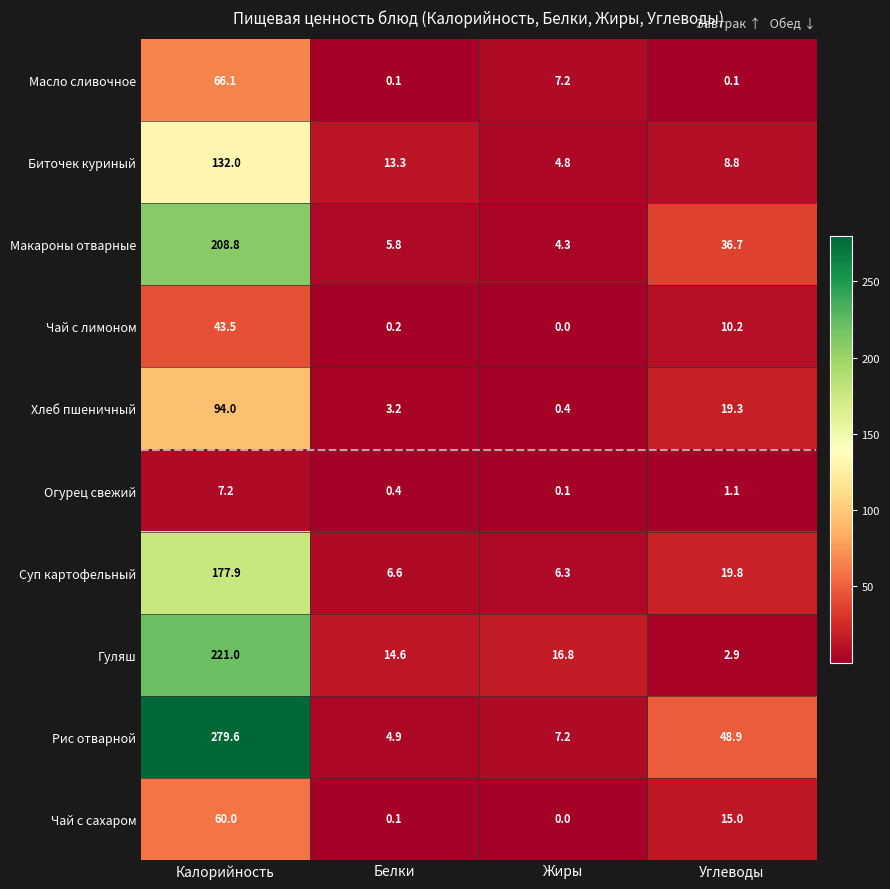

What is the average value of the Хлеб пшеничный series?

29.2